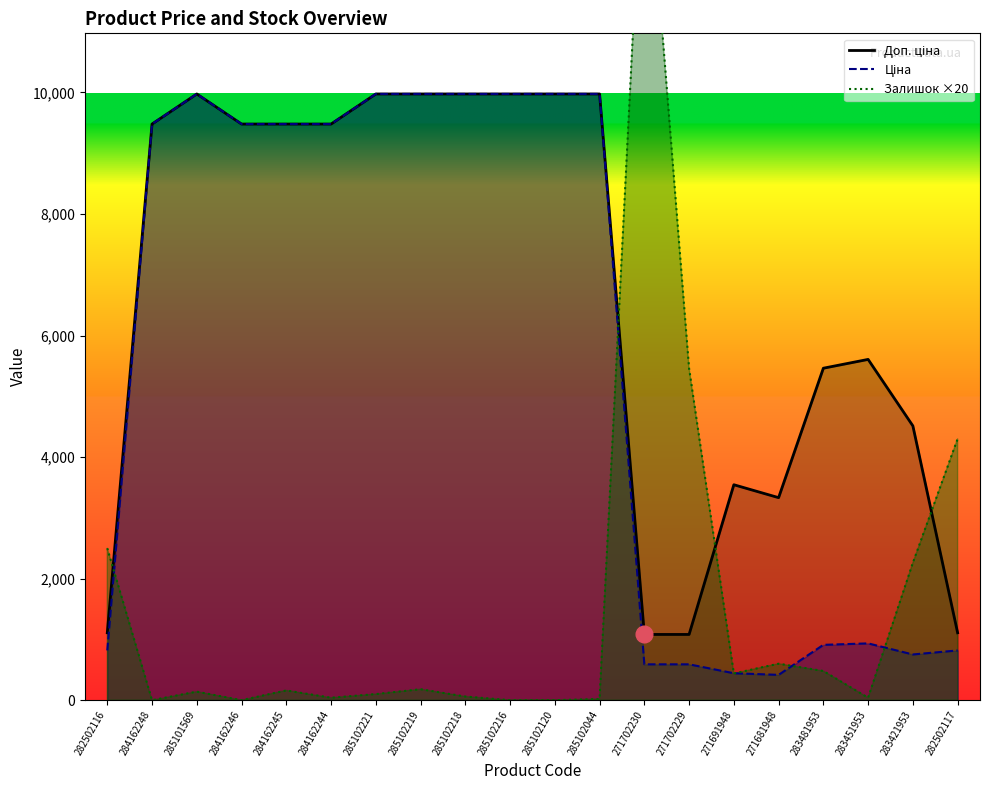

What are all the series names shown in the legend?

Доп. ціна, Ціна, Залишок ×20